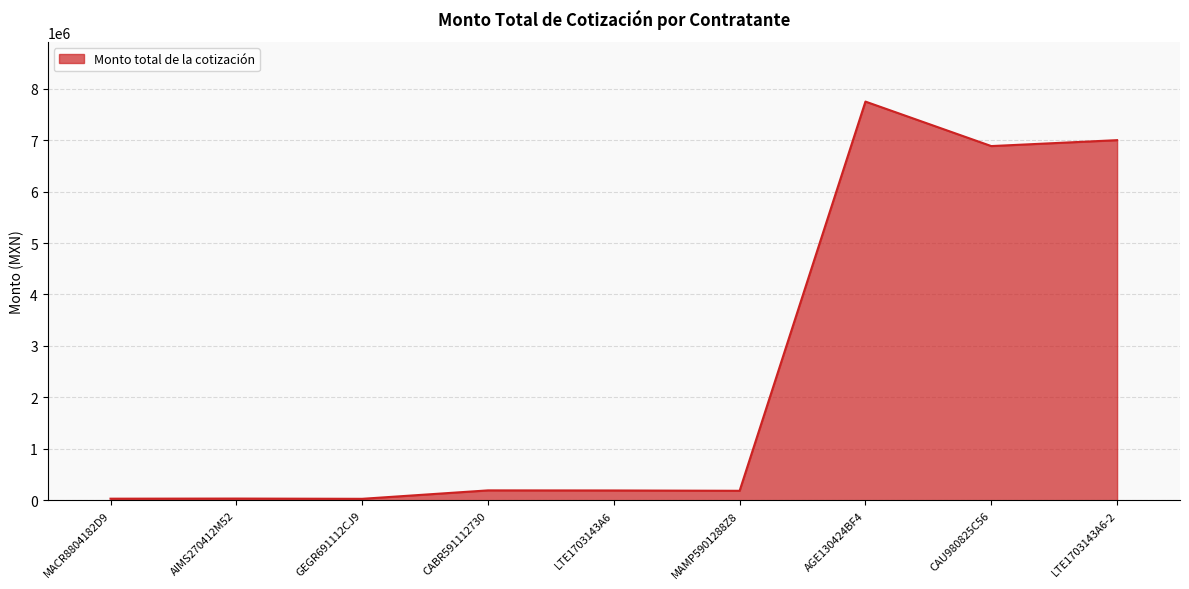

How many distinct data groups are displayed?

1